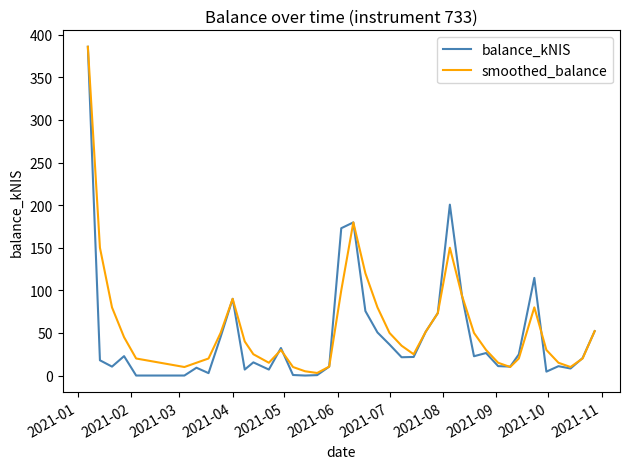

In smoothed_balance, how many points are lower than both neighbors (excluding endpoints)?

6